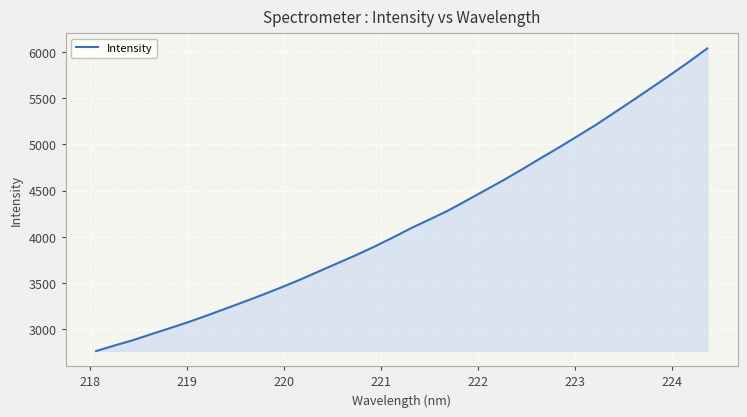

What is the difference between the maximum and second lowest values?

3208.9